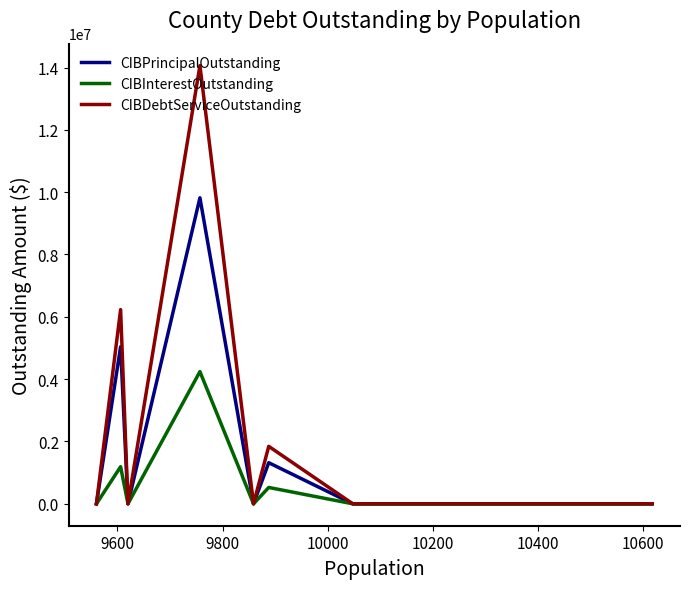

What is the maximum value shown in the chart?

14061828.1